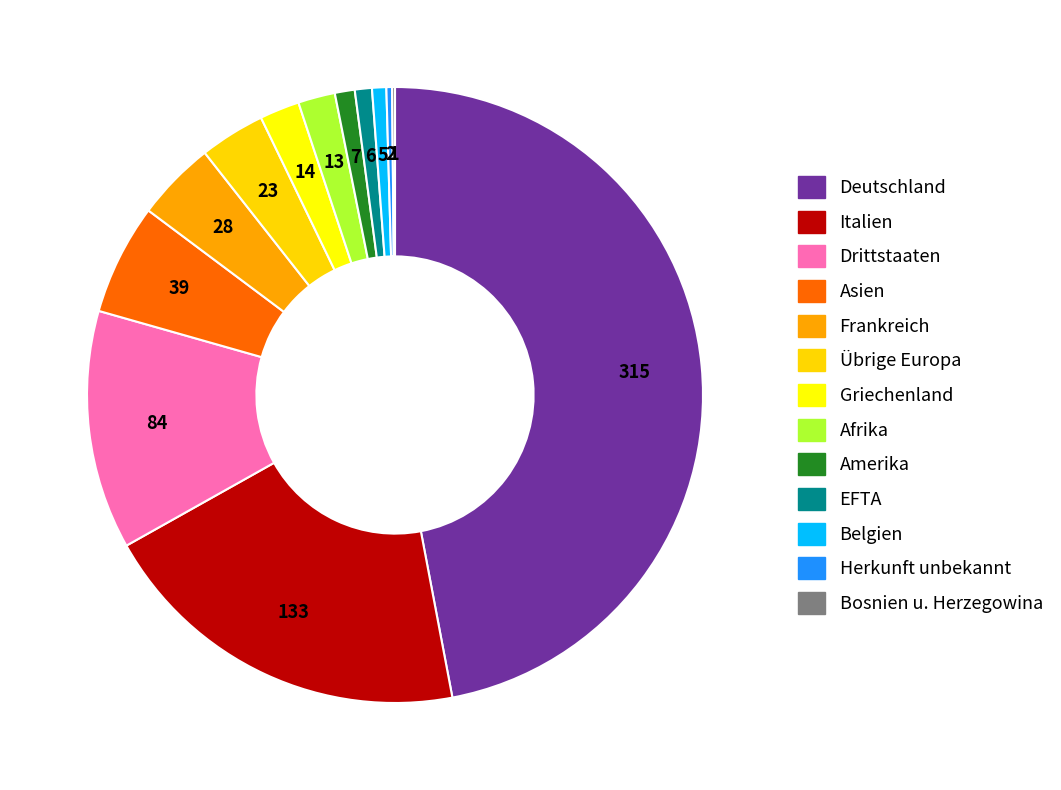

How many slices are in this pie chart?

13